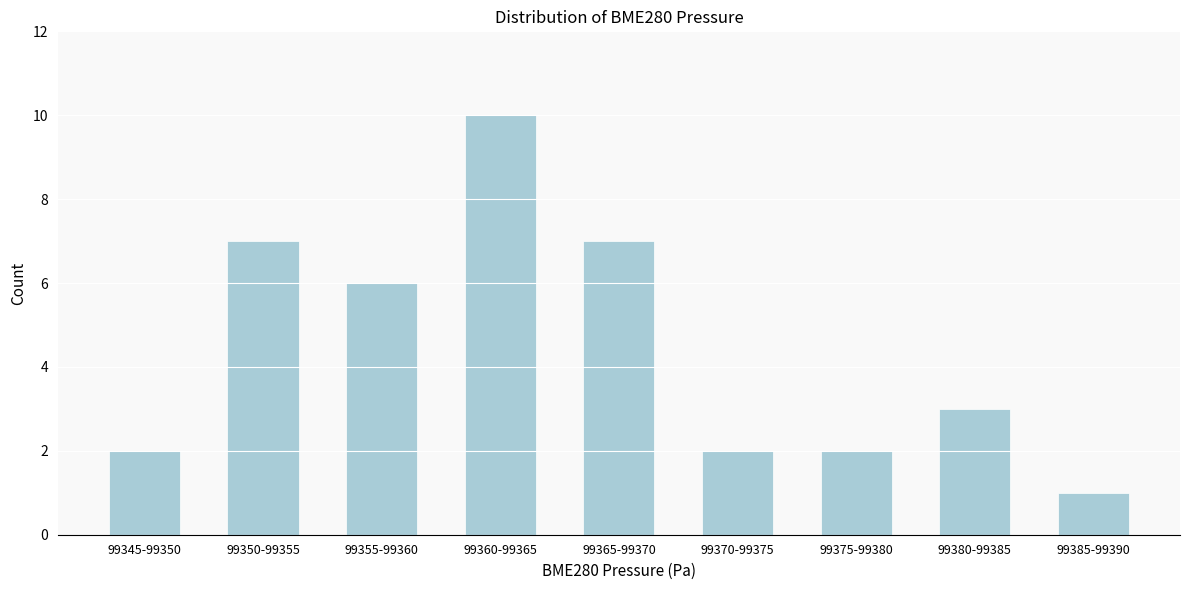

Reading left to right, what are all the values shown in this chart?

99345-99350=2	99350-99355=7	99355-99360=6	99360-99365=10	99365-99370=7	99370-99375=2	99375-99380=2	99380-99385=3	99385-99390=1